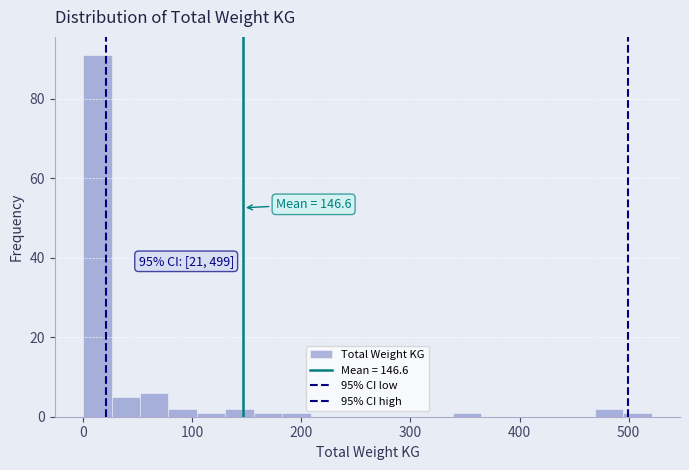

Read against the x-axis, roughly where is the centre of the tallest bar?

10